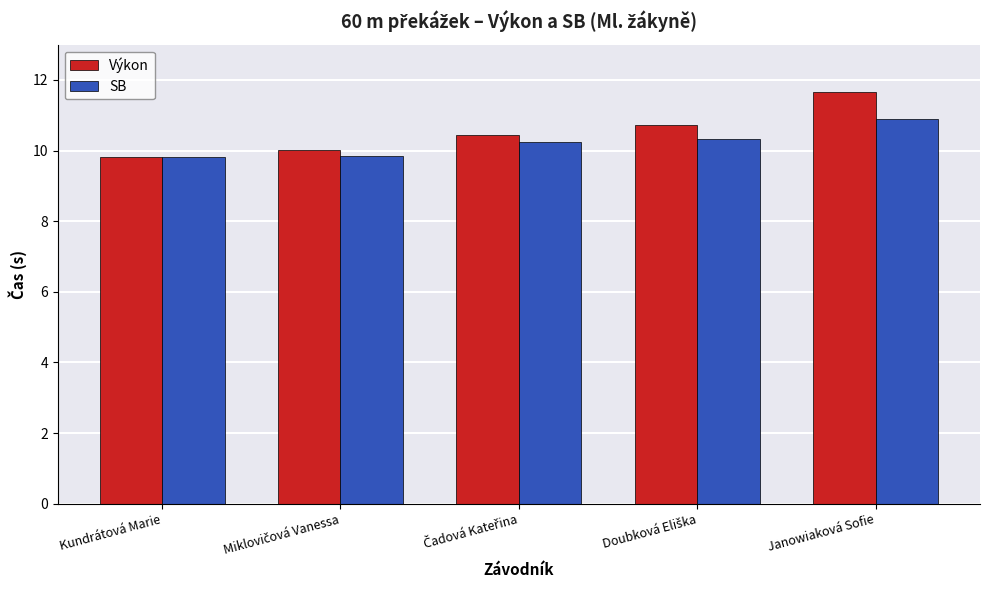

What is the minimum value for SB?

9.8